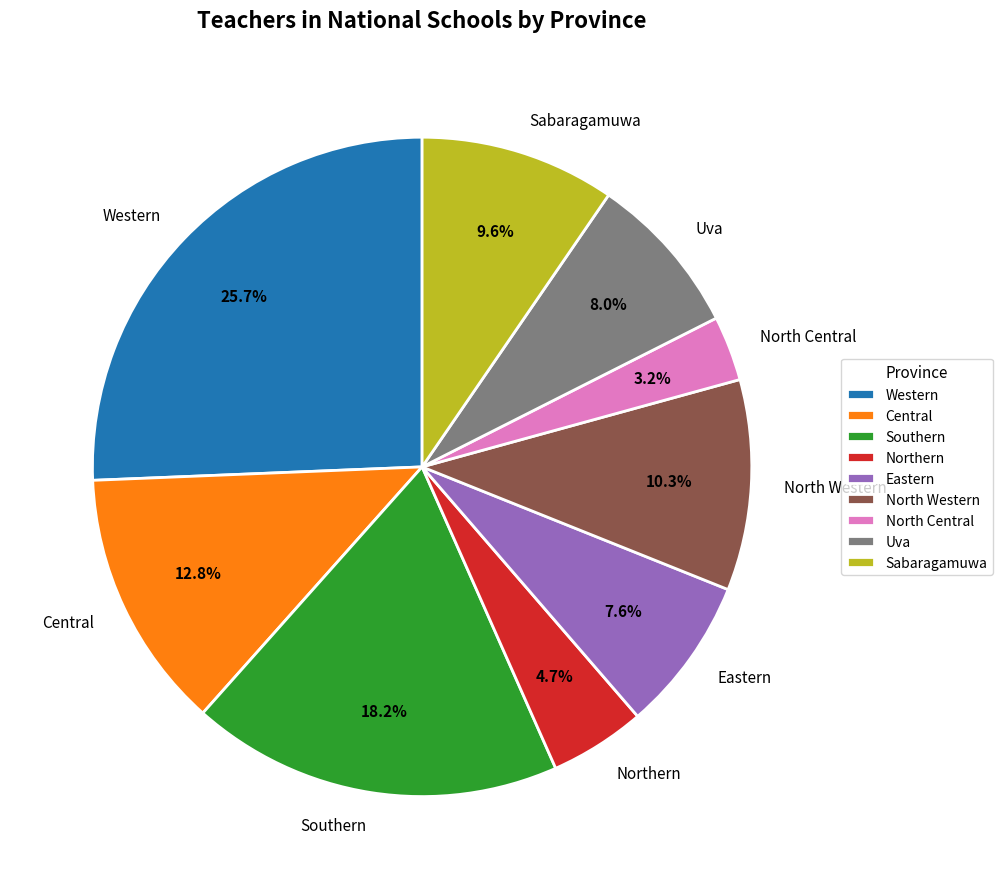

To the nearest percent, what percentage of the pie is Uva?

8%